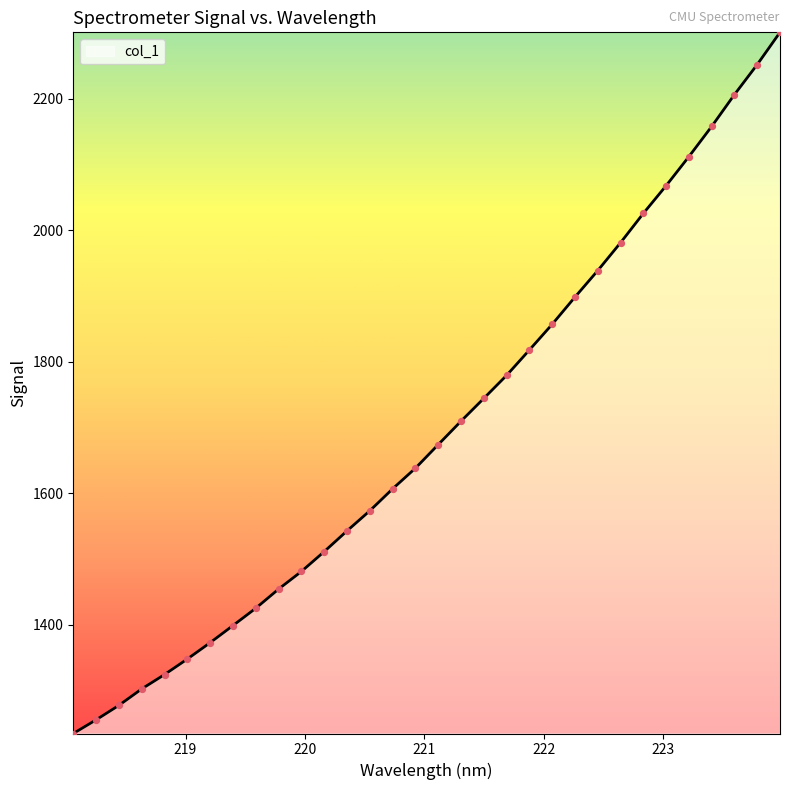

What is the difference between the maximum and minimum values?

1066.3